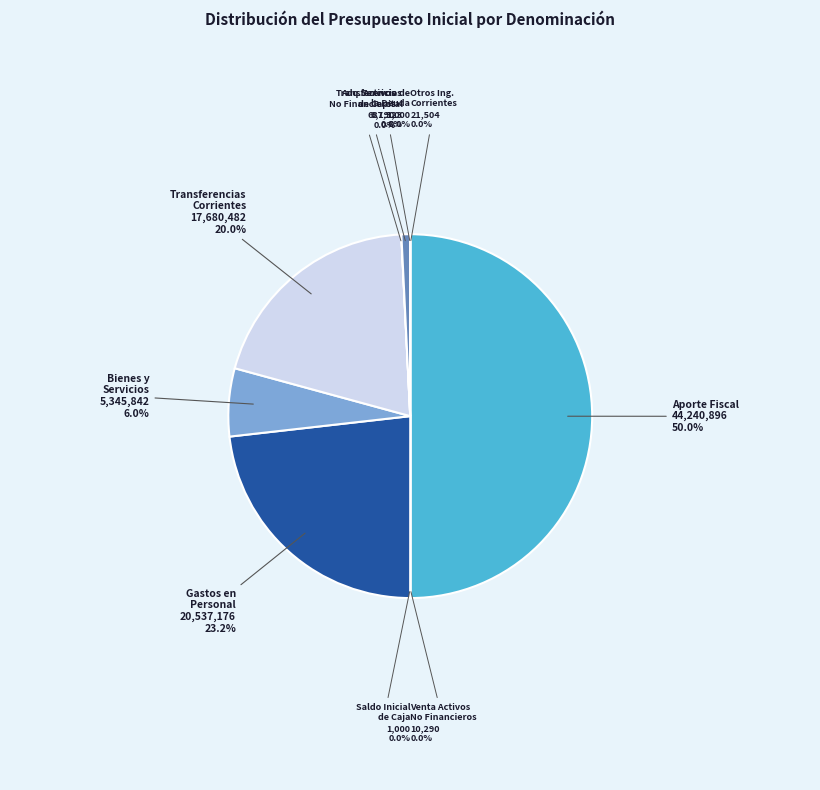

Count the number of slices in the pie.

10